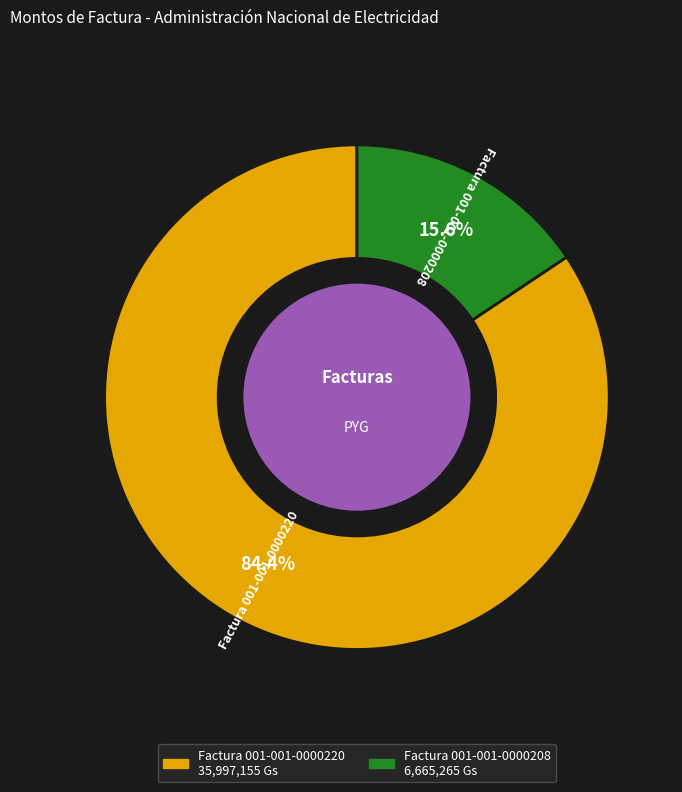

What percentage is the Factura 001-001-0000208 slice, to the nearest percent?

16%